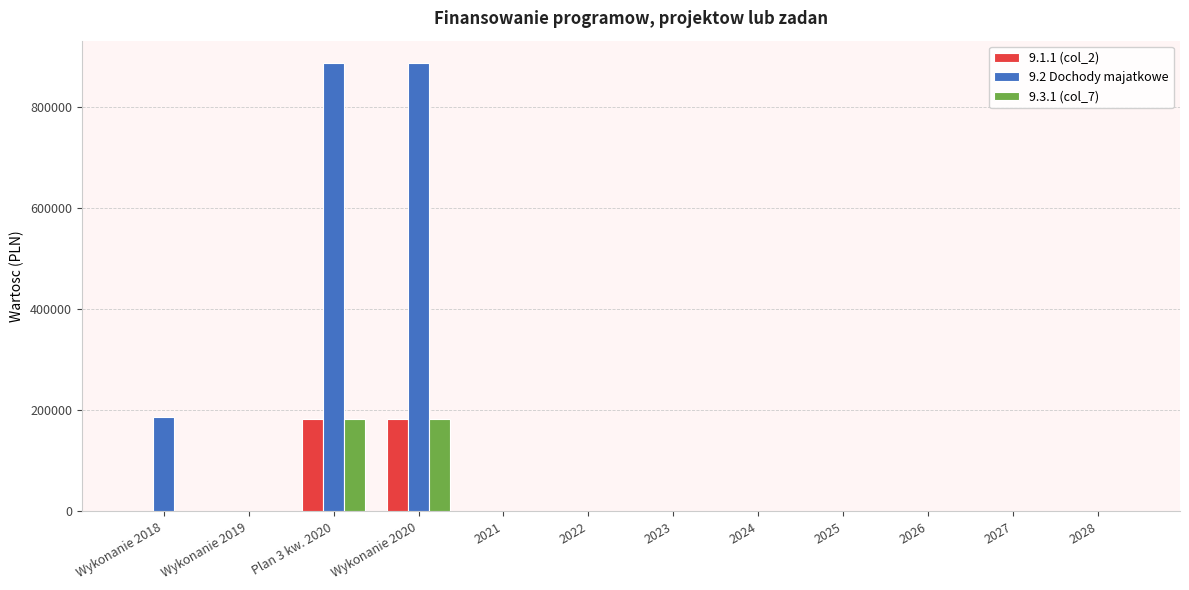

Reading right to left, what are all the values shown in this chart?

9.1.1 (col_2): 0.0	0.0	0.0	0.0	0.0	0.0	0.0	0.0	183543.1	183543.1	0.0	0.0
9.2 Dochody majatkowe: 0.0	0.0	0.0	0.0	0.0	0.0	0.0	0.0	887688.7	887688.7	0.0	187079.0
9.3.1 (col_7): 0.0	0.0	0.0	0.0	0.0	0.0	0.0	0.0	183543.1	183543.1	0.0	0.0